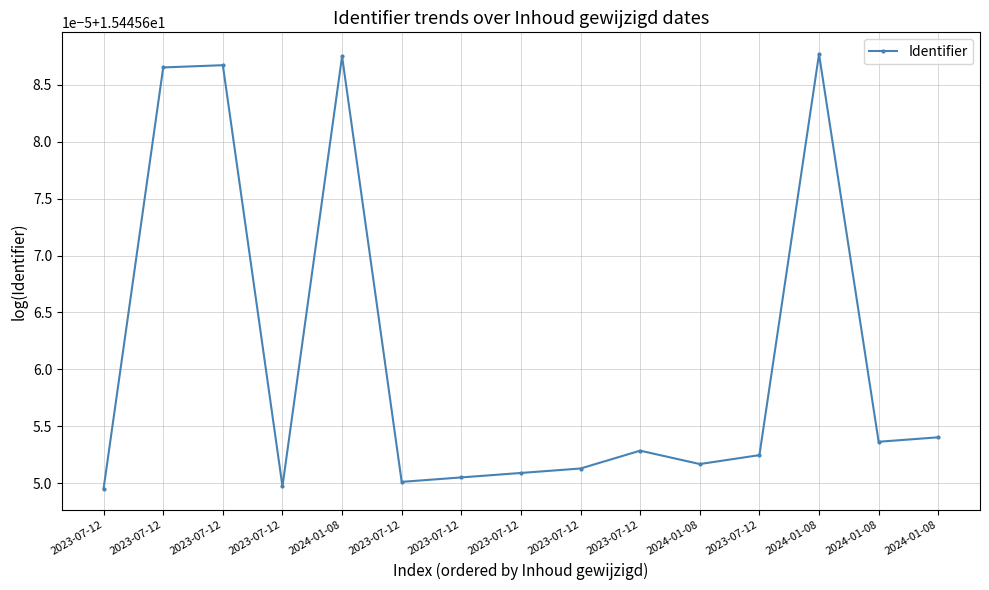

Is this an area chart (filled region under the line)?

No